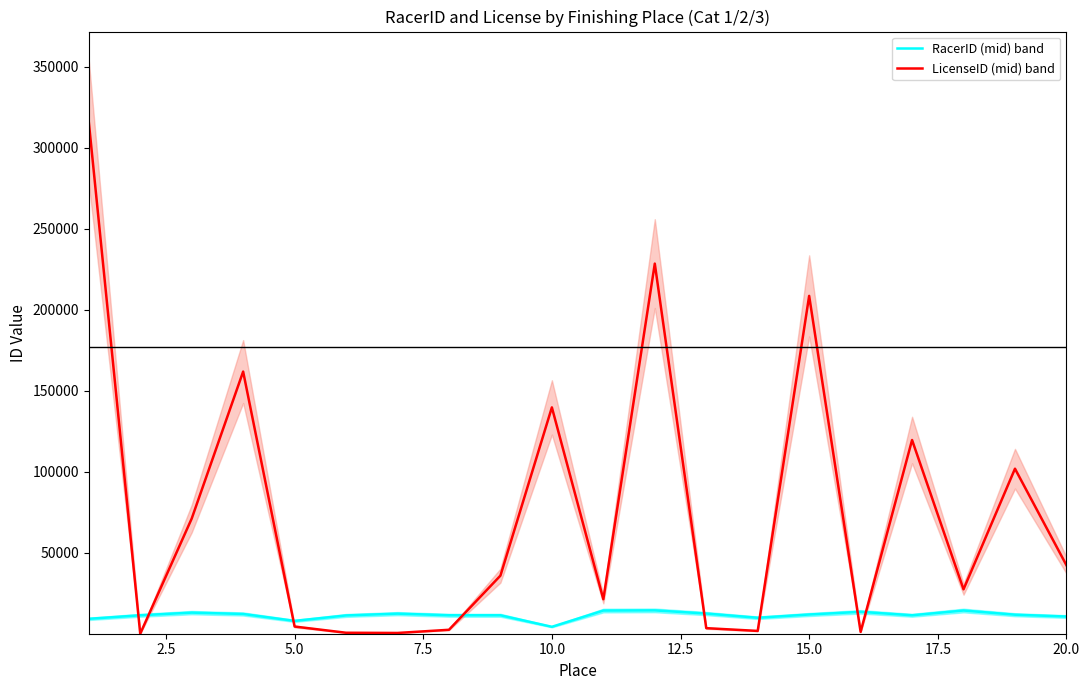

Which series has the largest range (max minus min)?

LicenseID (mid) band